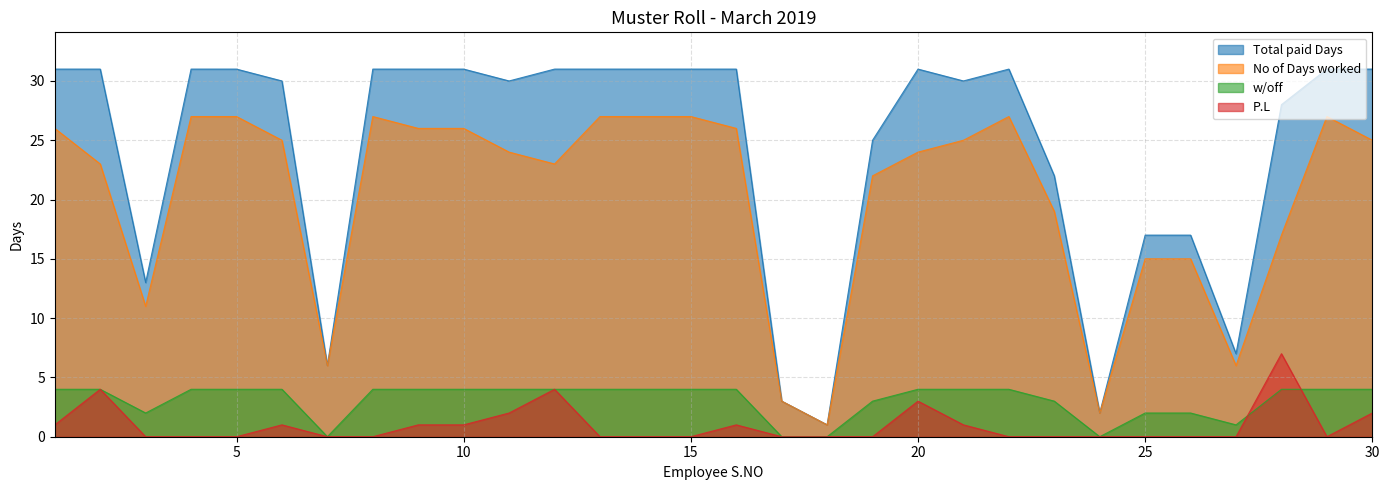

True or false: P.L and No of Days worked cross at least once.

False